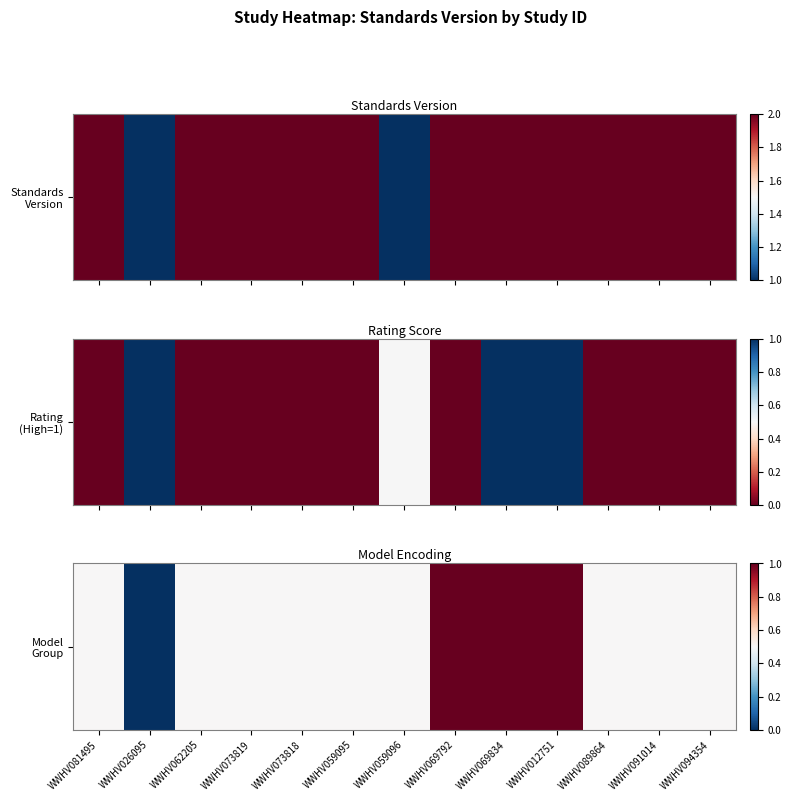

What is the change in value from WWHV069792 to WWHV089864?

-0.5